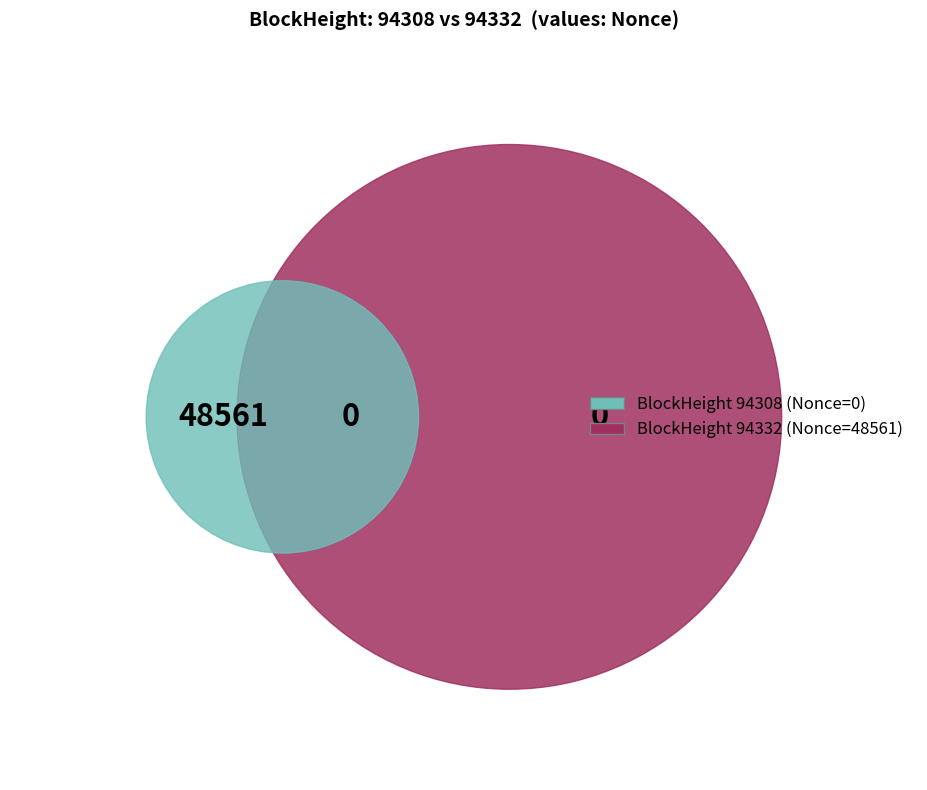

Which series changed the most between 94332 and 94308?

Nonce